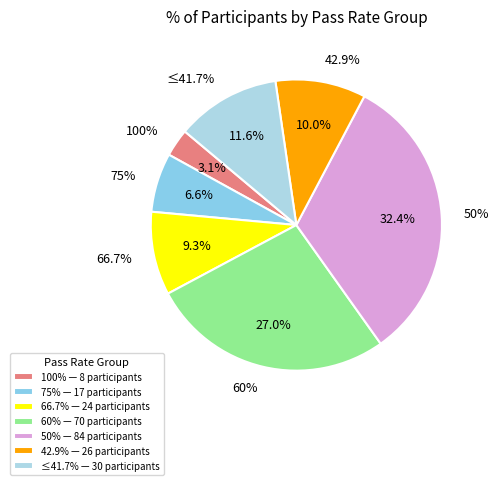

To the nearest percent, what portion does 42.9% represent?

10%